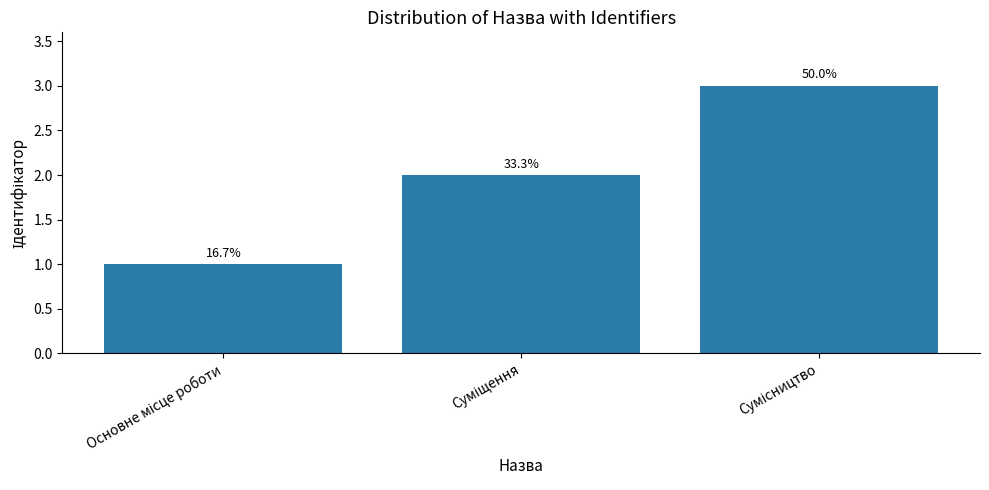

How many bars are there in total?

3